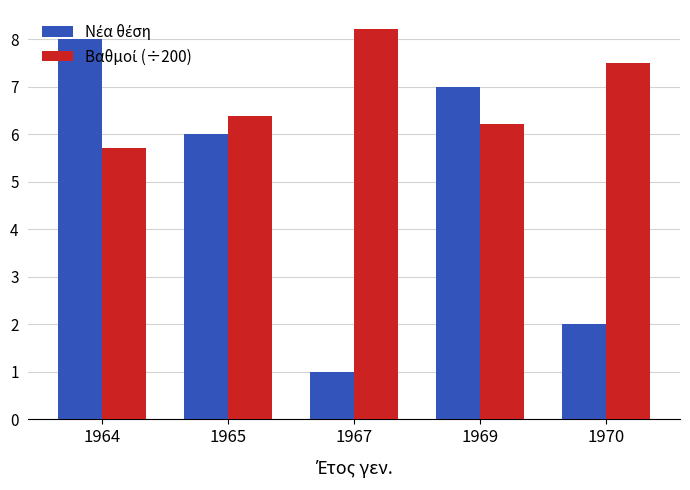

What is the smallest value displayed?

1.0